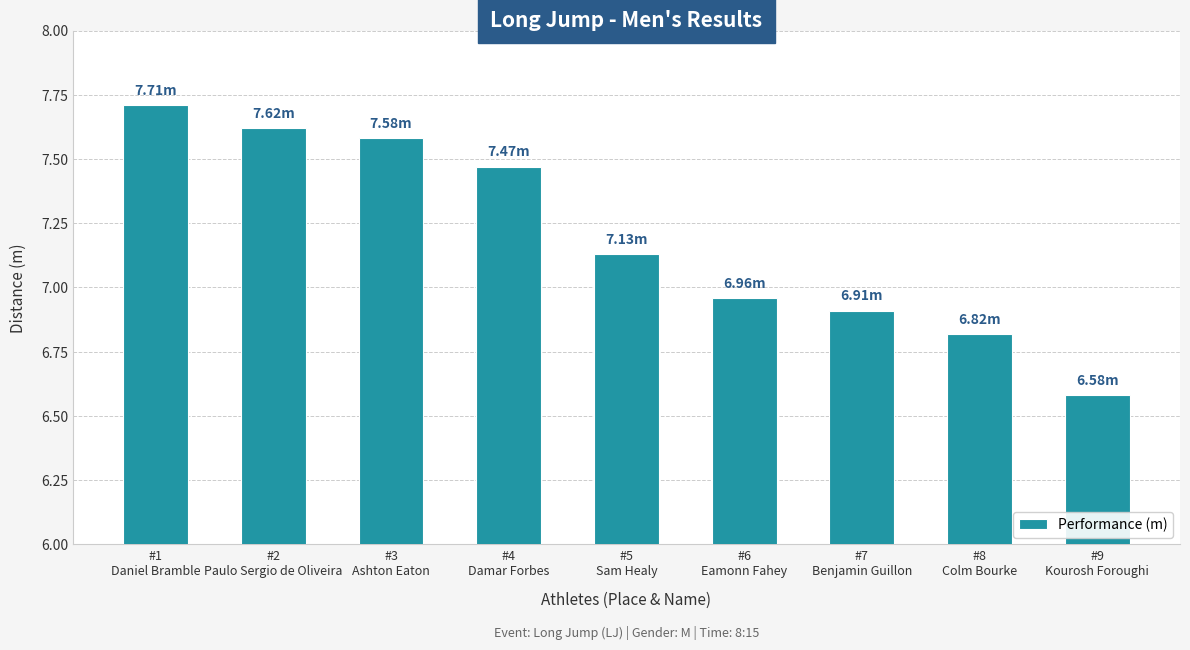

How many series are shown in this chart?

1